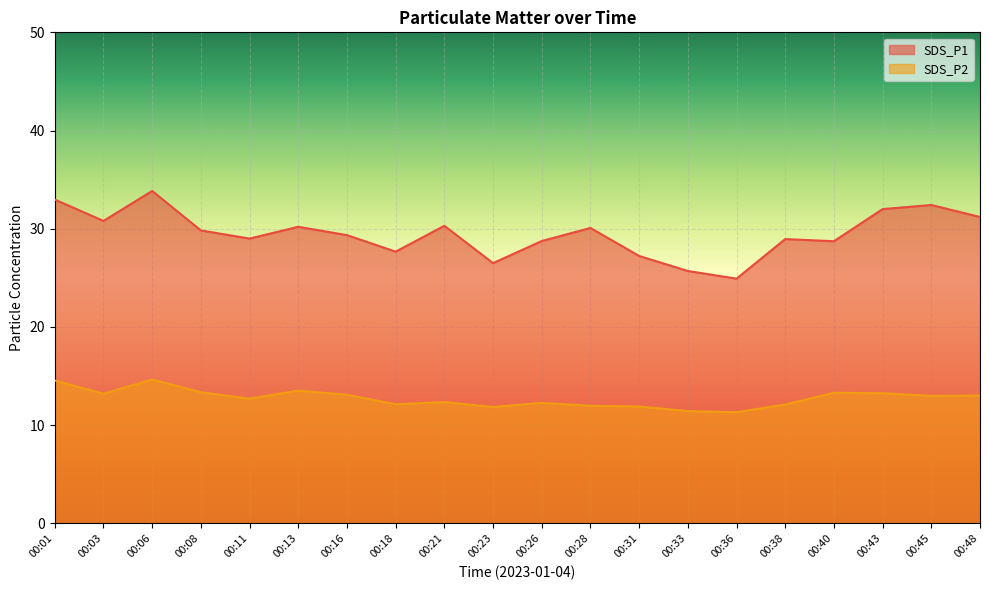

How many interior local valleys does the SDS_P2 series have?

6